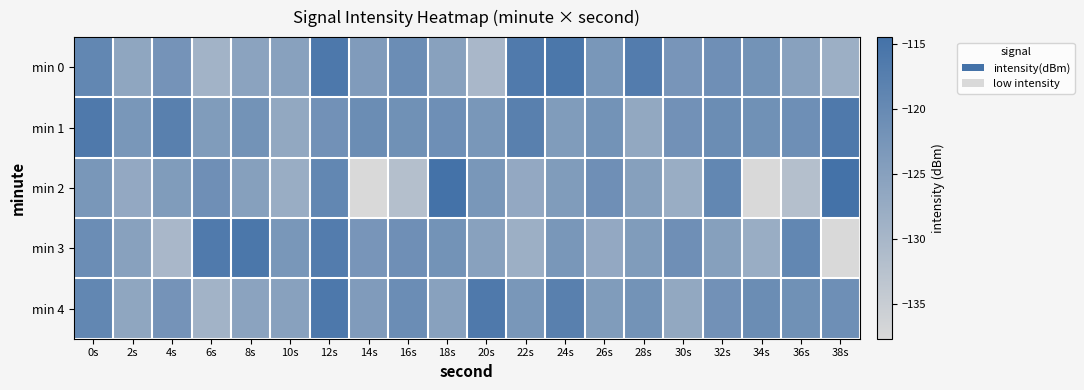

Which series has the largest total across all categories?

min 1